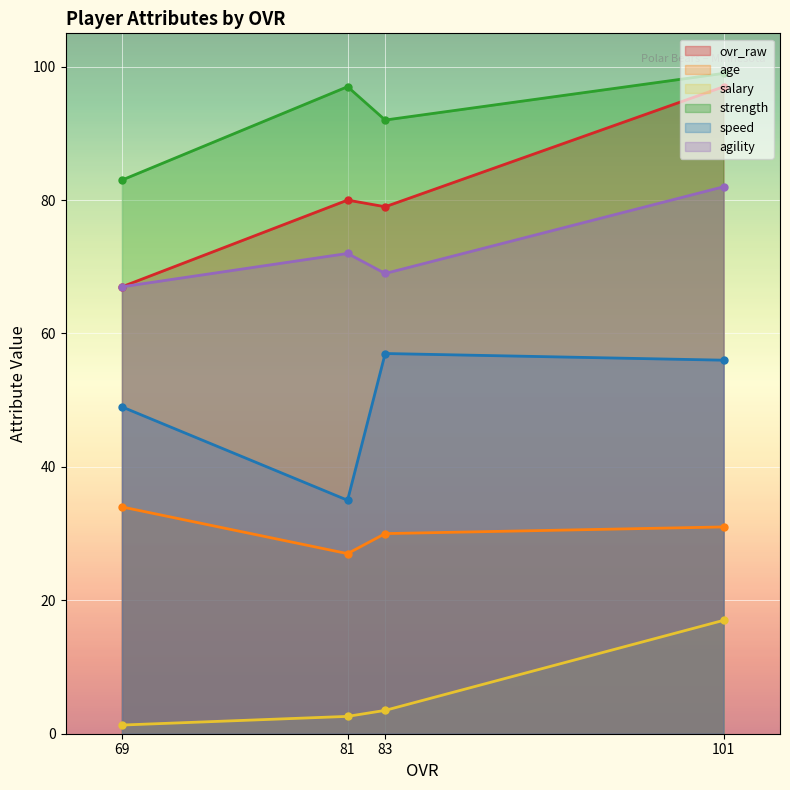

What is the value of the agility point at the 4th from the left?

82.0